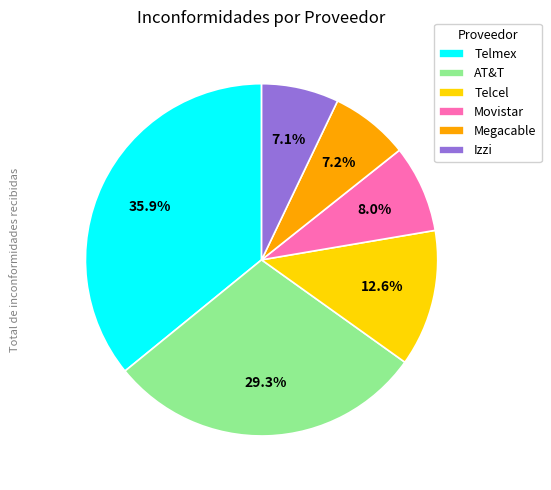

Approximately how many times larger is the value at Megacable compared to Movistar?

0.9